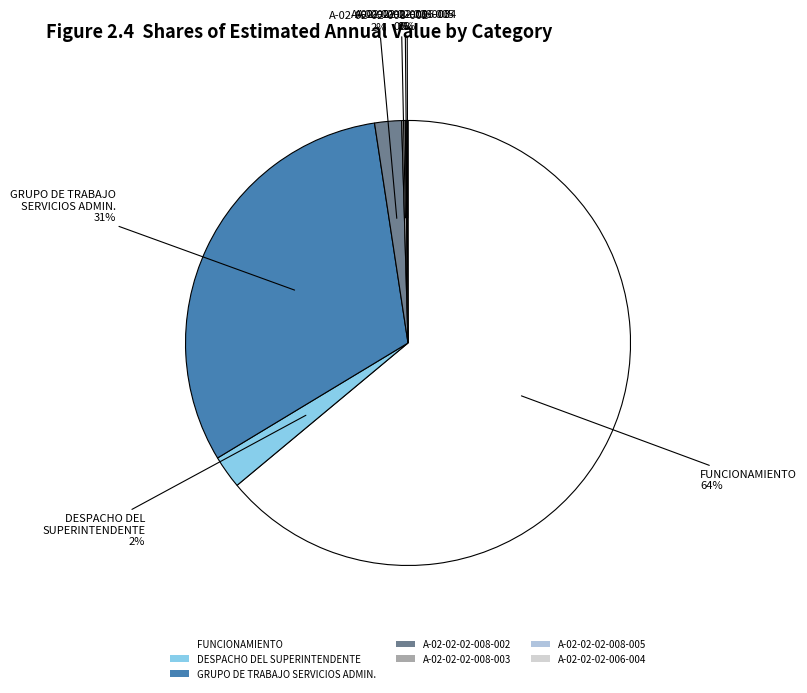

Which has a higher value, FUNCIONAMIENTO or GRUPO DE TRABAJO SERVICIOS ADMIN.?

FUNCIONAMIENTO